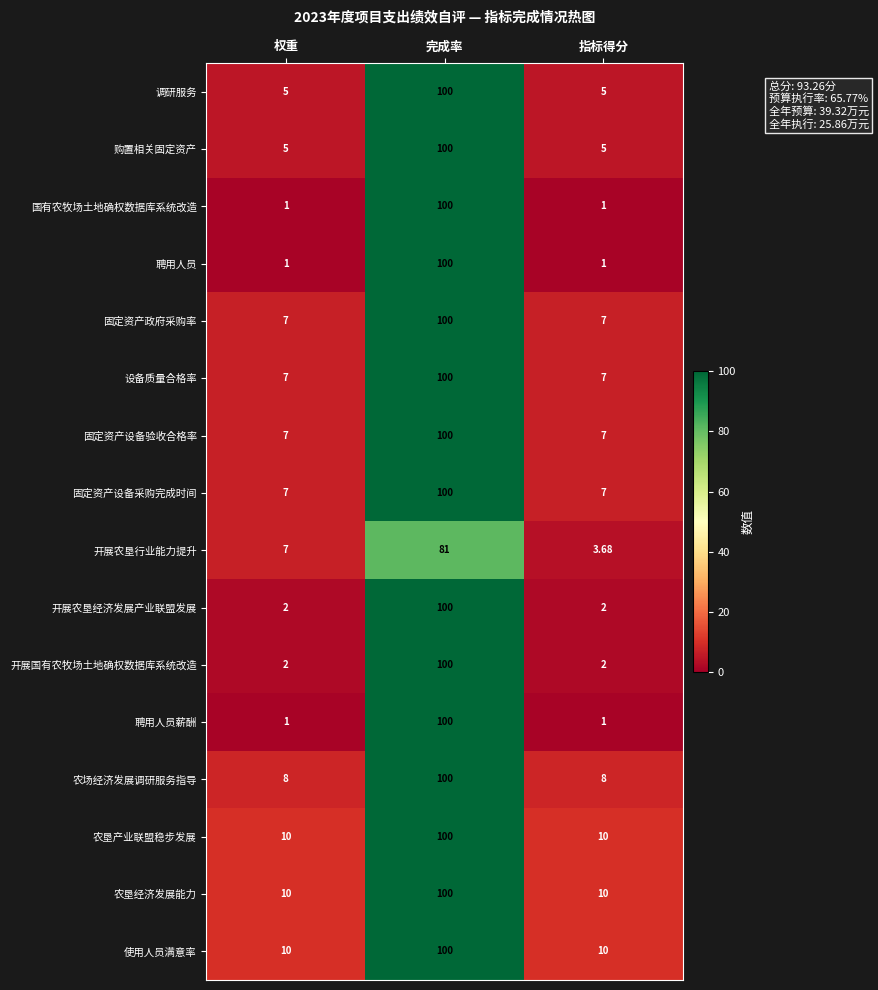

At which category does the chart reach its peak across all series?

完成率